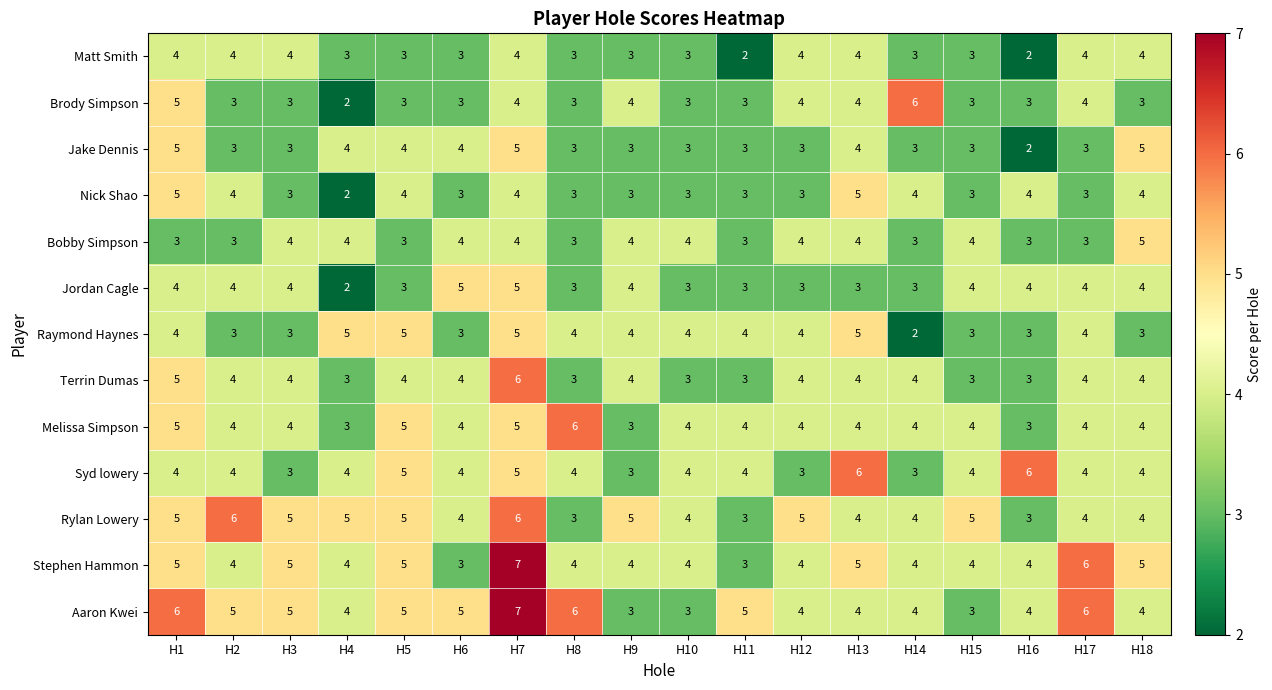

At which category is the sum across all series the highest?

H7